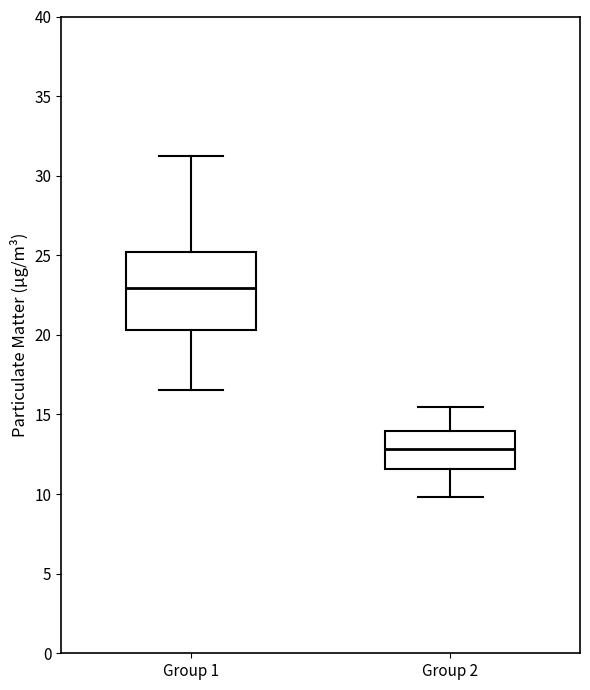

Which box's median line is the highest?

Group 1